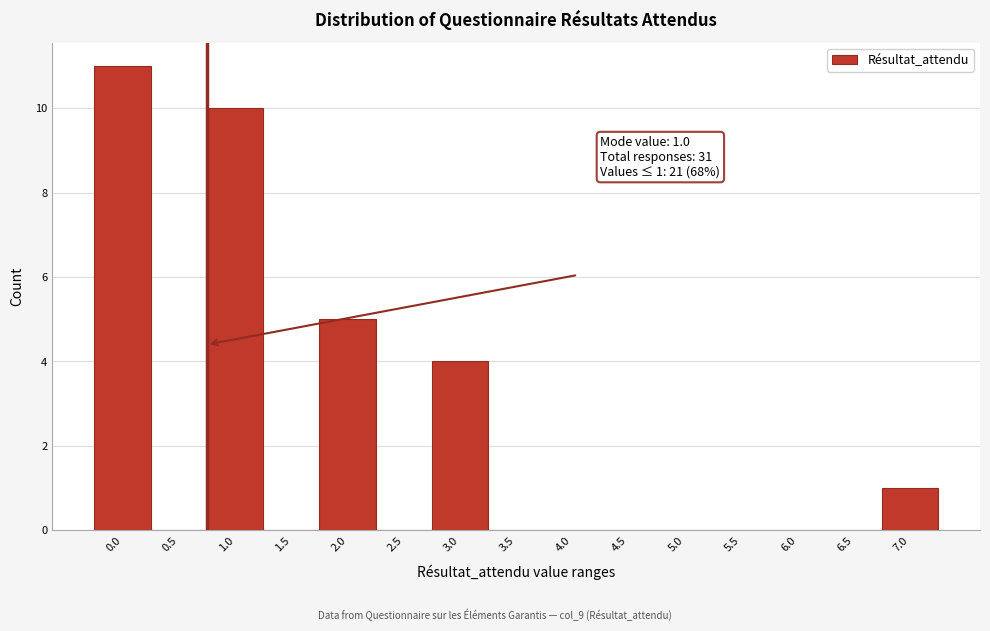

Reading right to left, transcribe all the data shown in this chart.

7.0=1	6.5=0	6.0=0	5.5=0	5.0=0	4.5=0	4.0=0	3.5=0	3.0=4	2.5=0	2.0=5	1.5=0	1.0=10	0.5=0	0.0=11